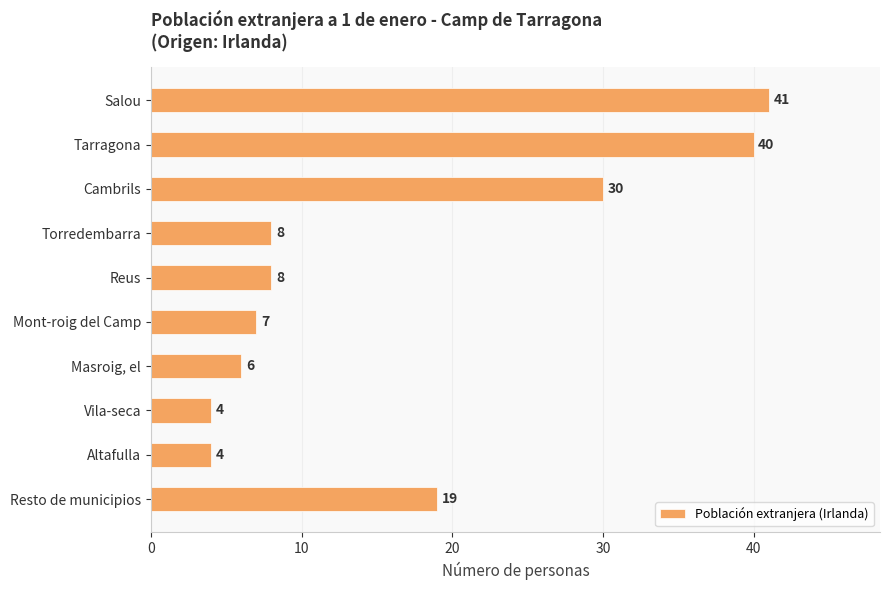

What is the ratio of the value at Tarragona to the value at Cambrils?

1.3